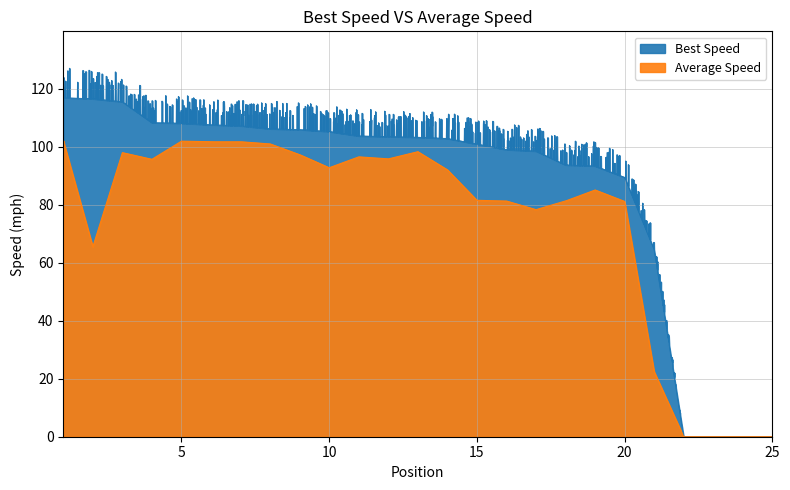

How many lines are shown in the chart?

2